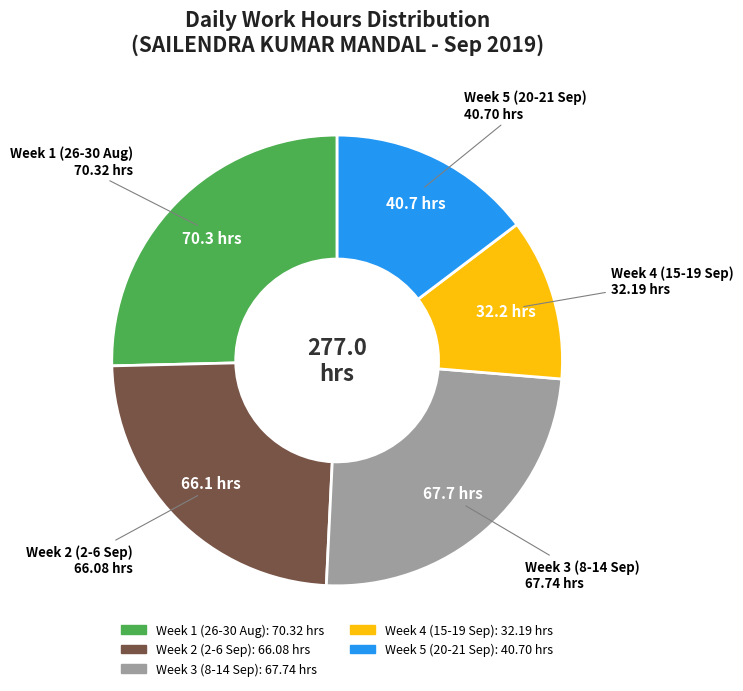

Is there any slice that represents more than half of the pie?

No